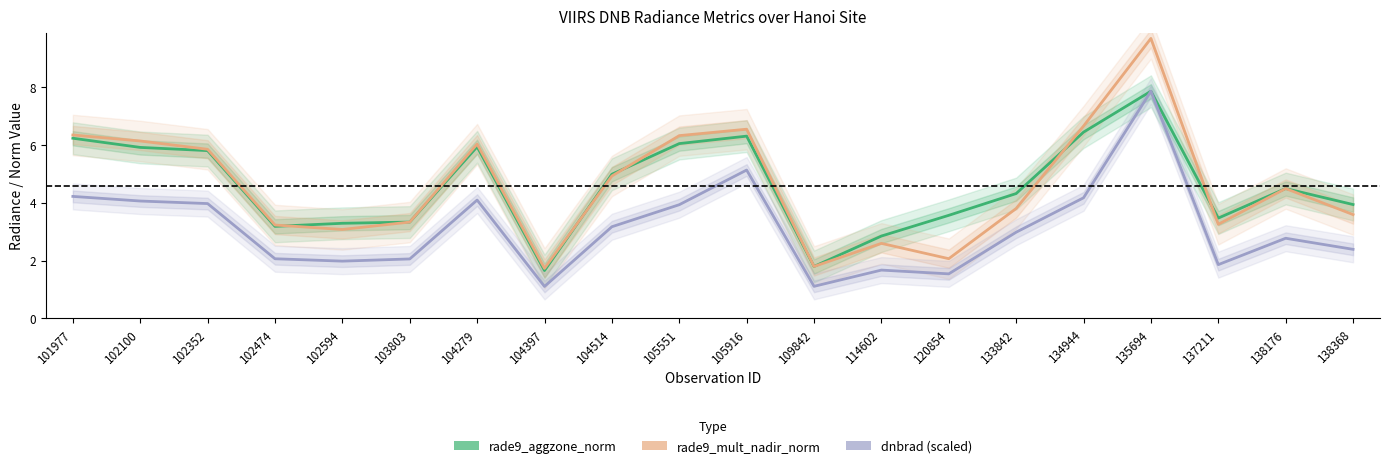

Which label corresponds to the largest value in the chart?

135694